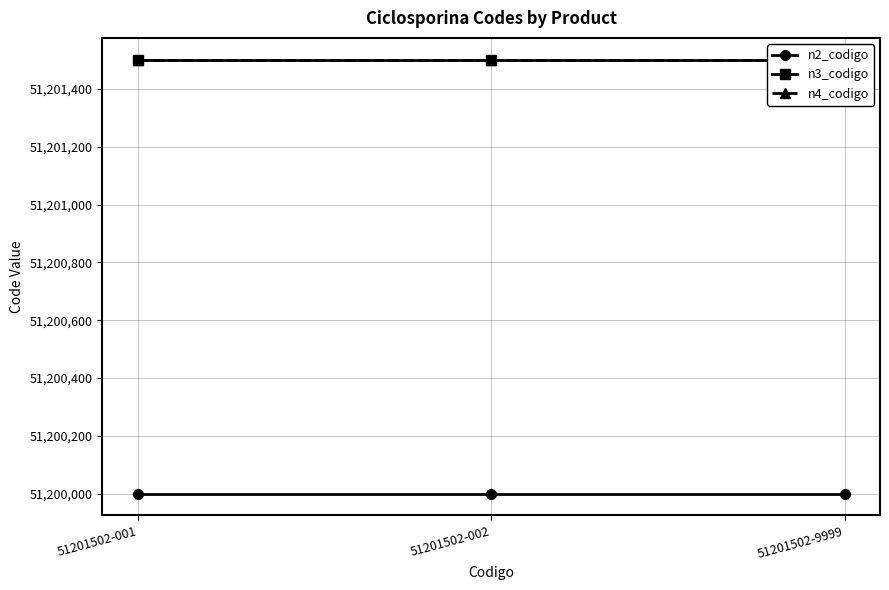

The value of n3_codigo at 51201502-001 is 84621936. True or false?

False